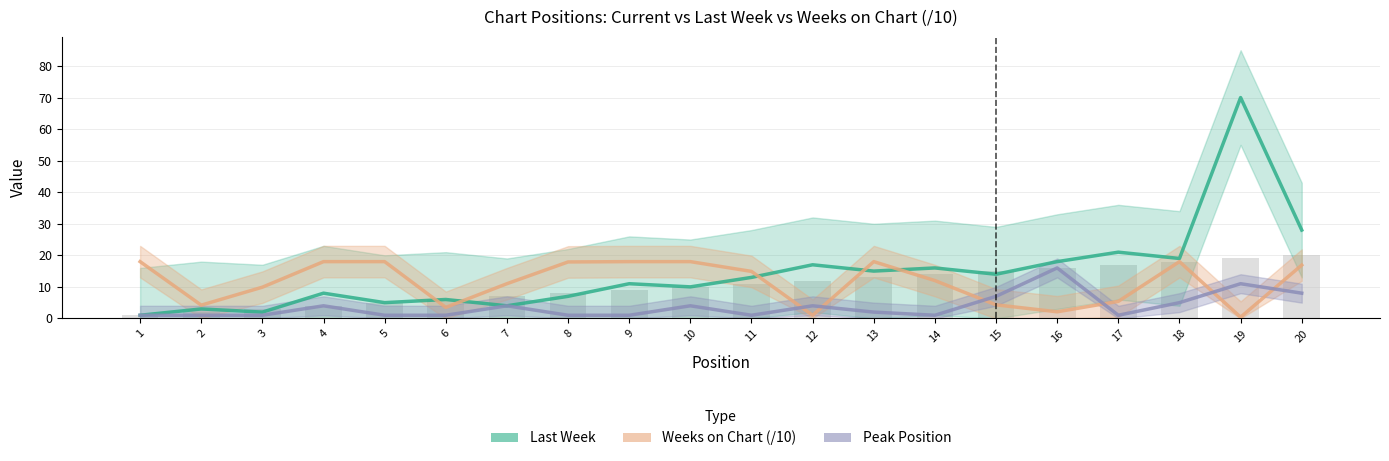

List the series in order of their peak value, lowest first.

Peak Position, Weeks on Chart (/10), Last Week